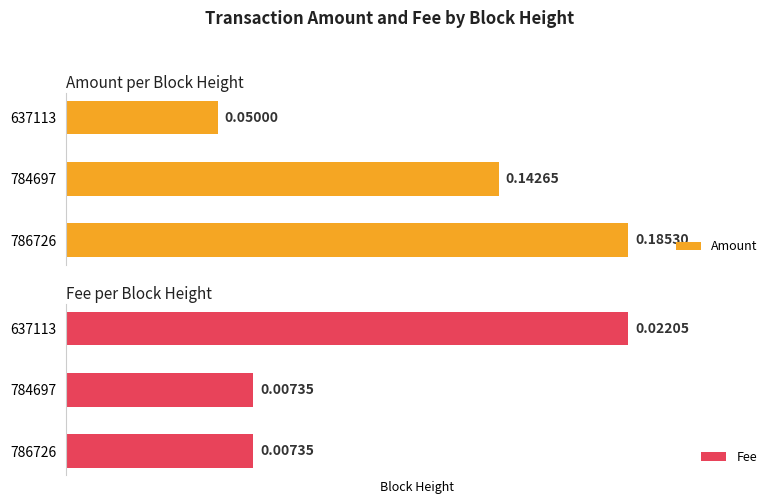

Rank the categories by Amount value from lowest to highest.

637113, 784697, 786726